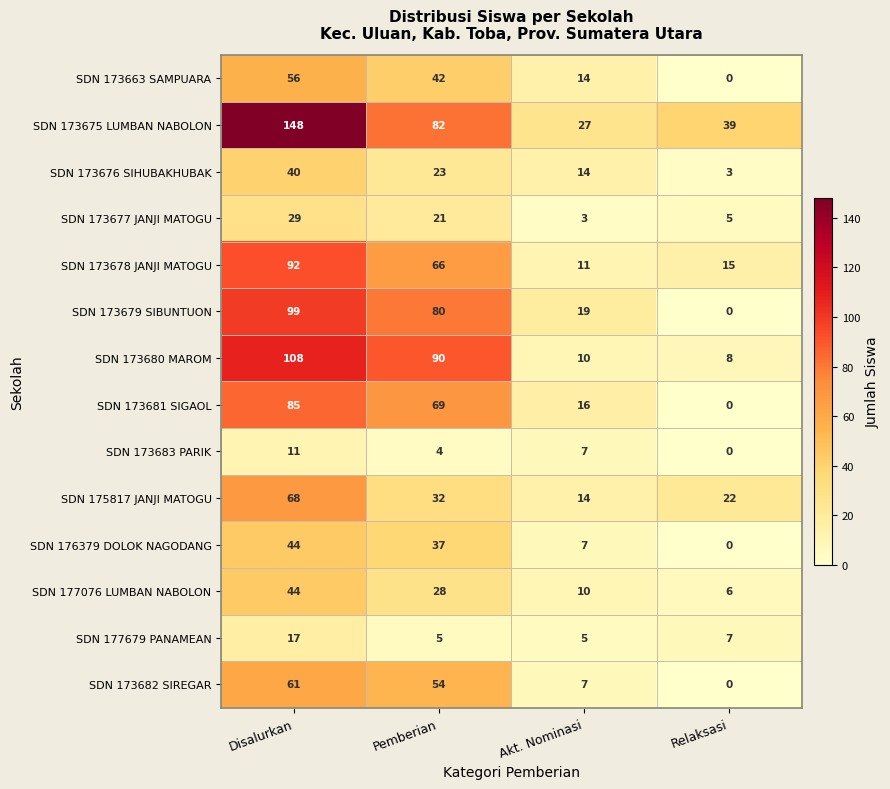

At which label does SDN 176379 DOLOK NAGODANG first exceed 37?

Disalurkan